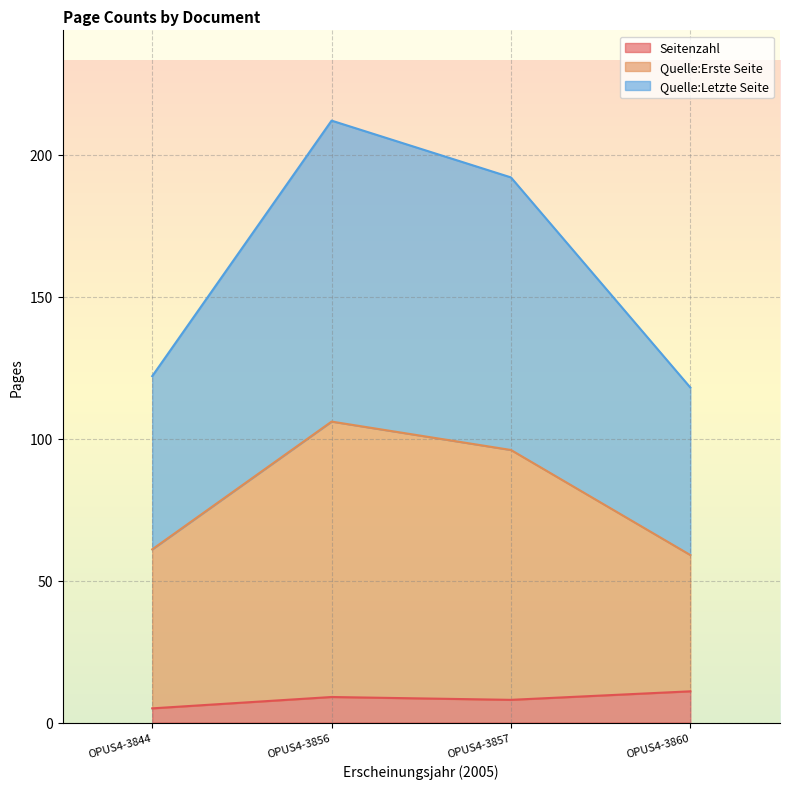

What is the sum of all Quelle:Erste Seite values?

322